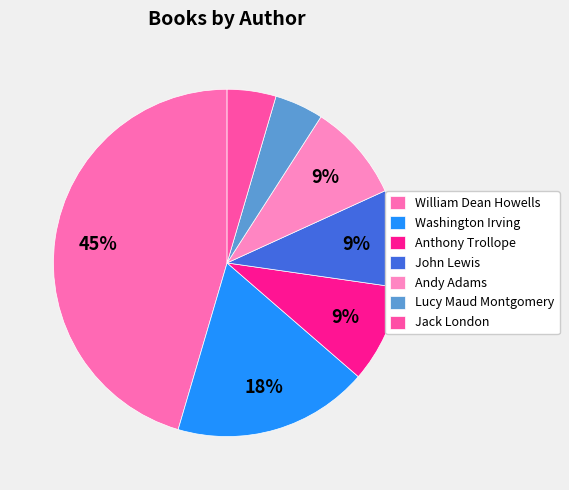

To the nearest percent, what is the combined percentage of William Dean Howells and Washington Irving?

64%